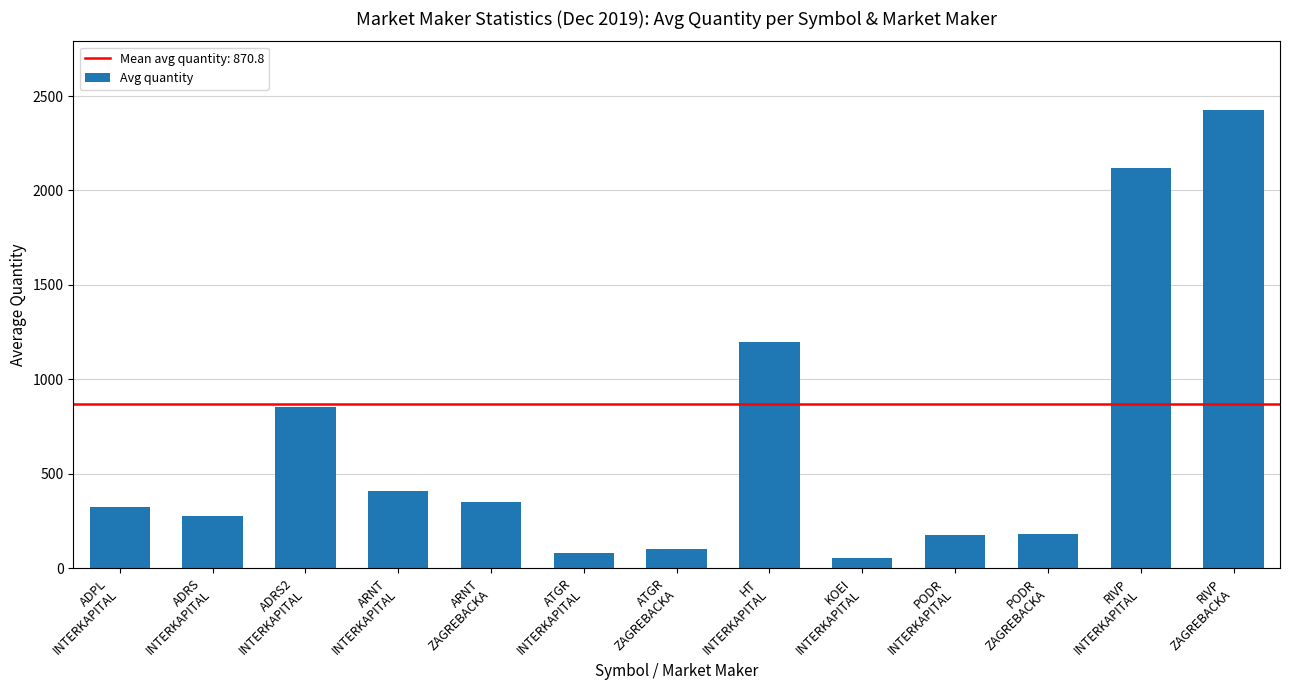

What is the value of the 11th bar from the left?

182.4